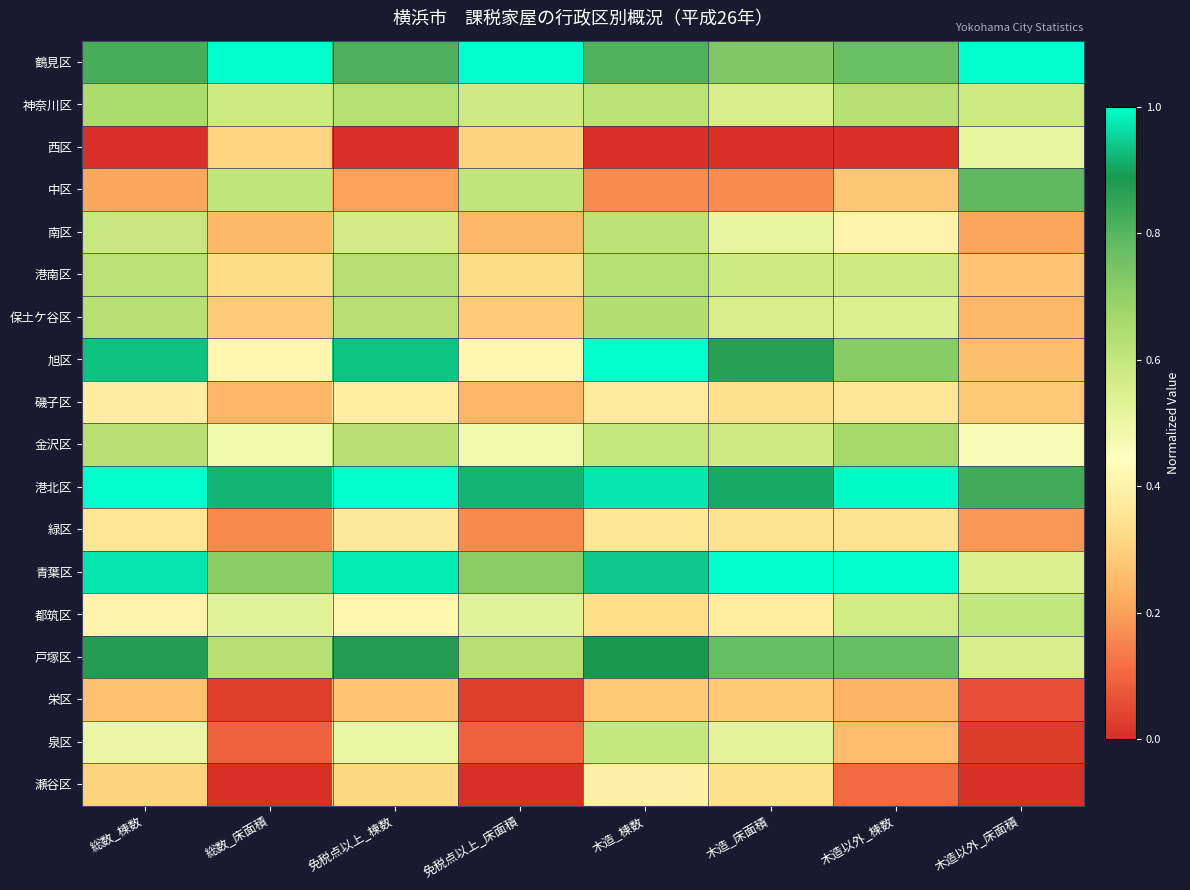

At which category is the sum across all series the highest?

木造_棟数